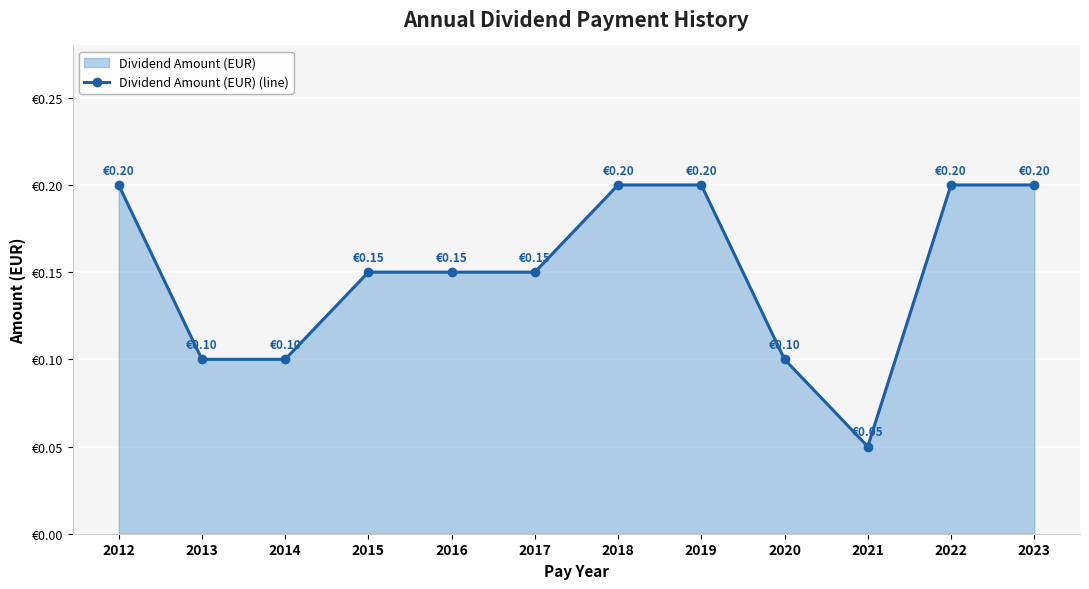

Reading left to right, transcribe all the data shown in this chart.

0.2	0.1	0.1	0.1	0.1	0.1	0.2	0.2	0.1	0.1	0.2	0.2